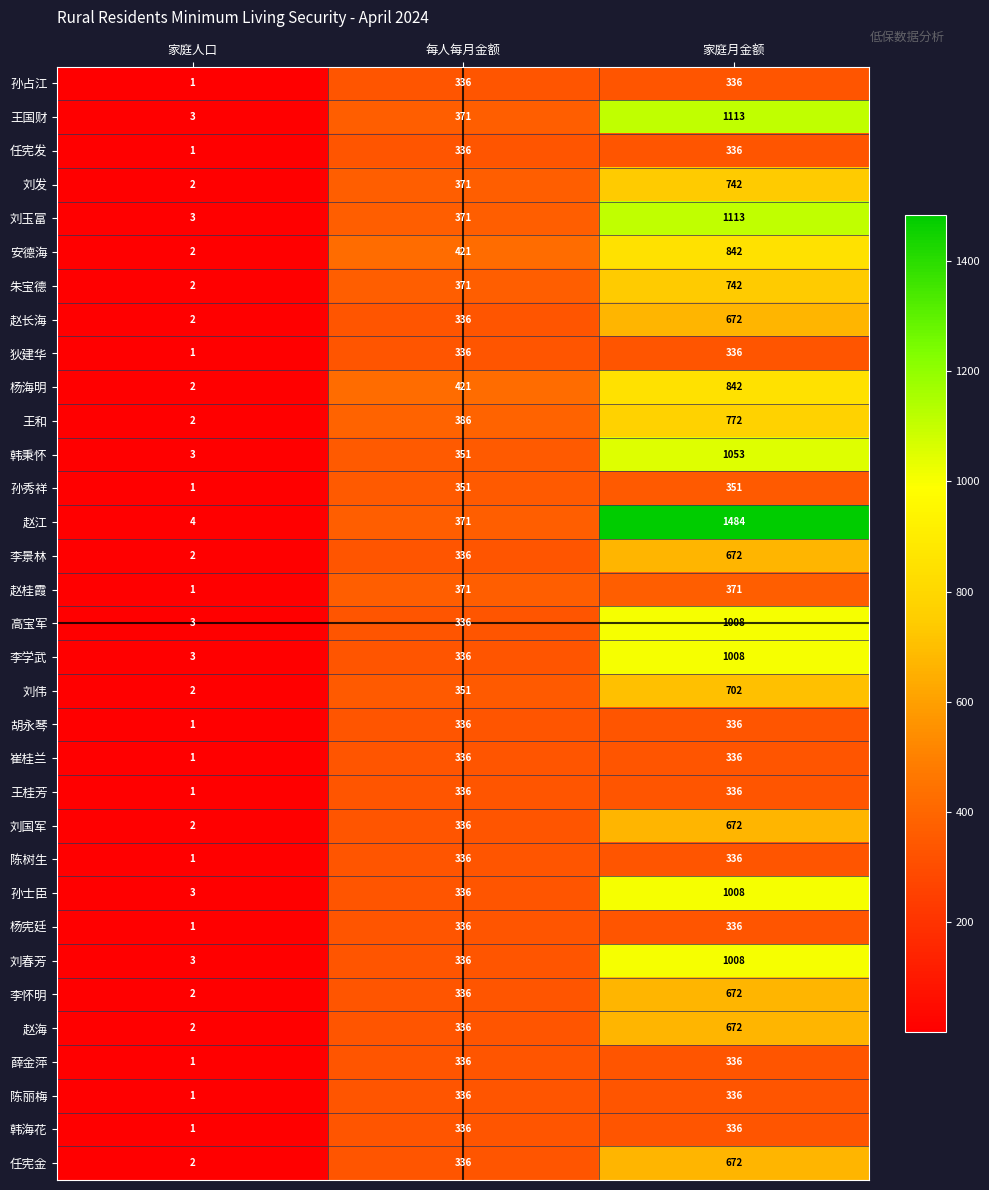

At how many categories does at least one series exceed 741?

1